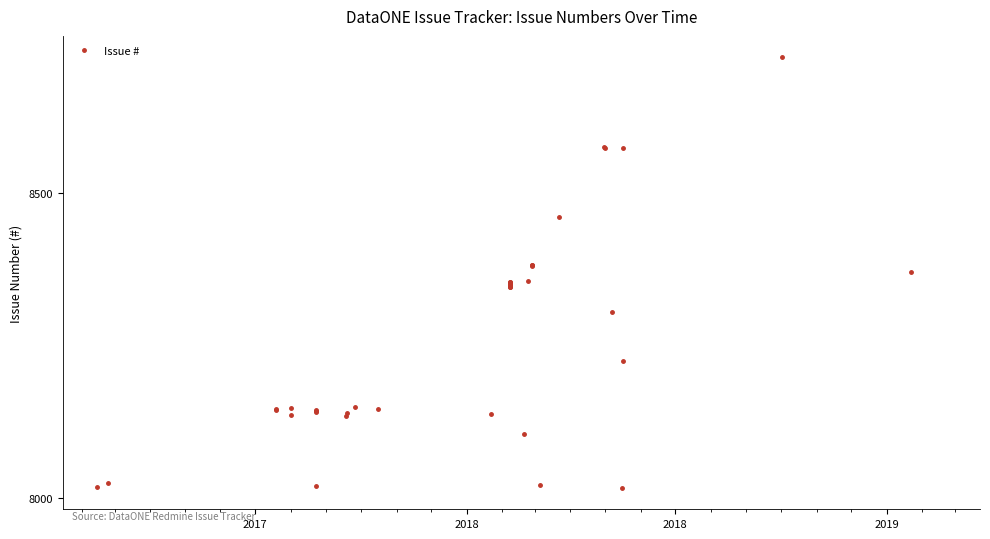

What is the average value?

8268